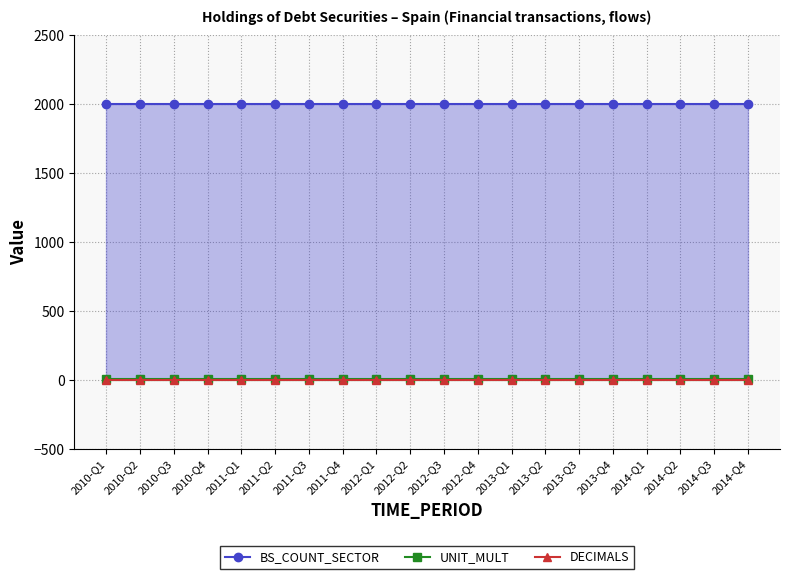

What is the sum of the UNIT_MULT values at 2010-Q2 and 2011-Q4?

12